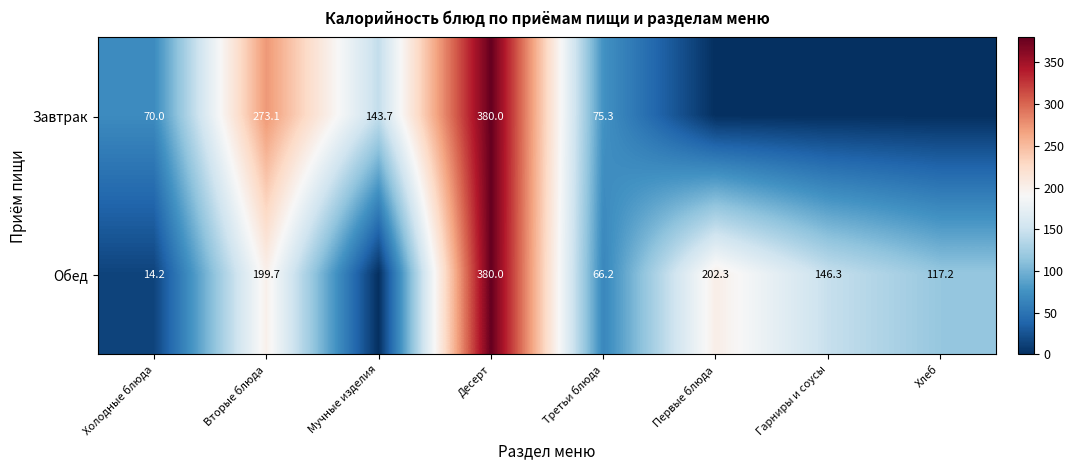

Rank the series at Холодные блюда from highest to lowest value.

Завтрак, Обед